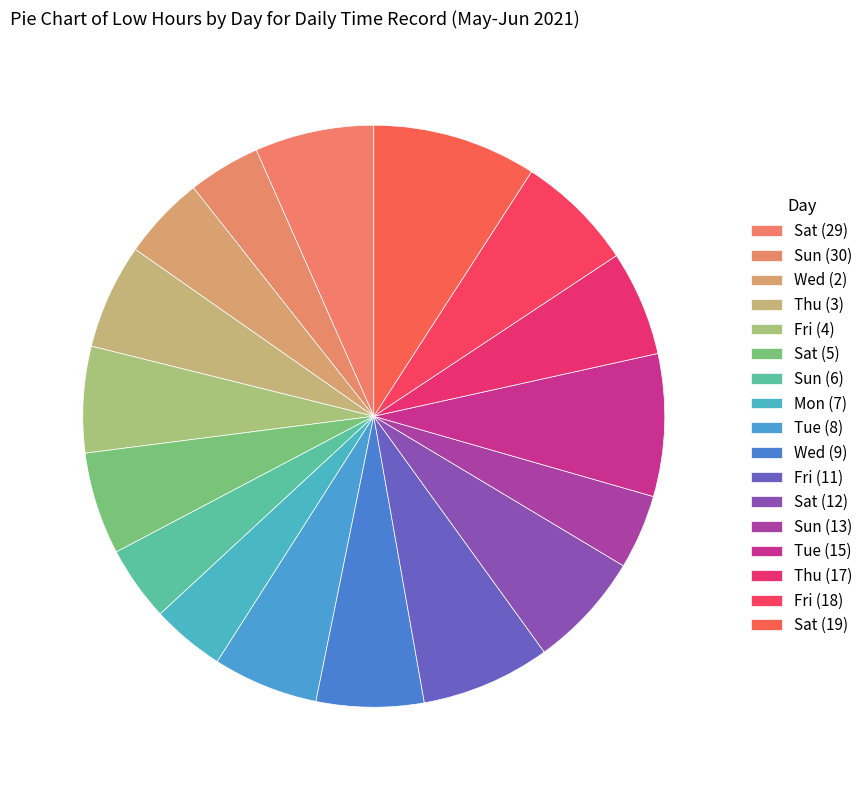

To the nearest percent, what percentage of the pie is Sat (12)?

6%